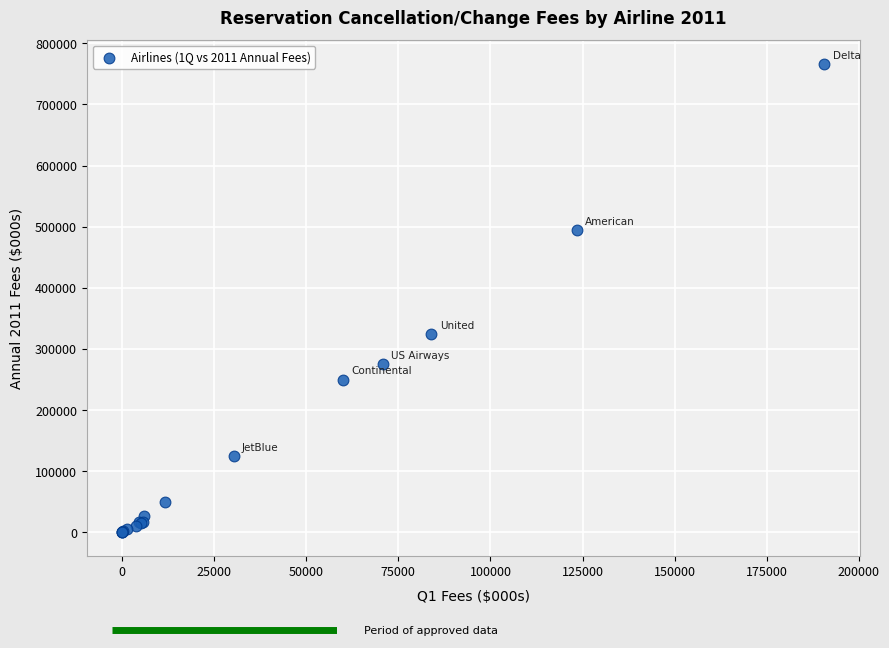

What Y value in the scatter plot is closest to 383399?

324129